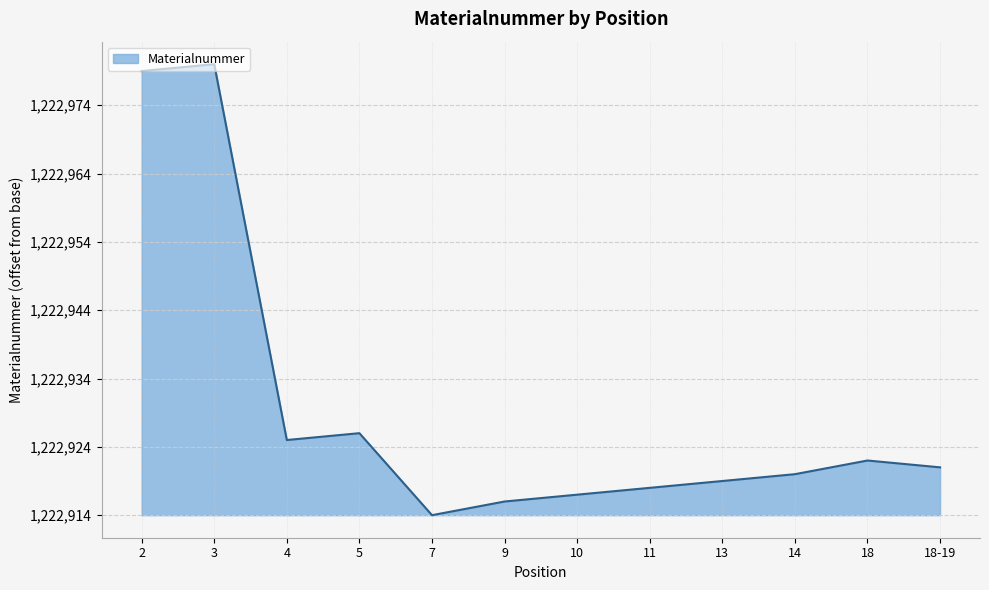

Rank the categories by value from lowest to highest.

7, 9, 10, 11, 13, 14, 18-19, 18, 4, 5, 2, 3